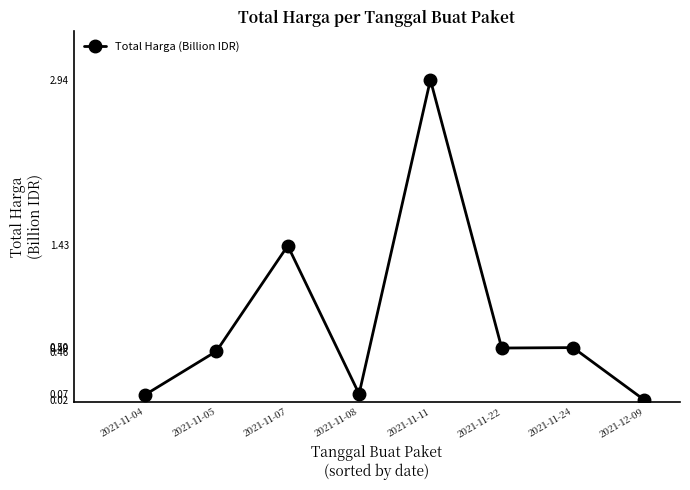

What is the sum of all values?

6.0